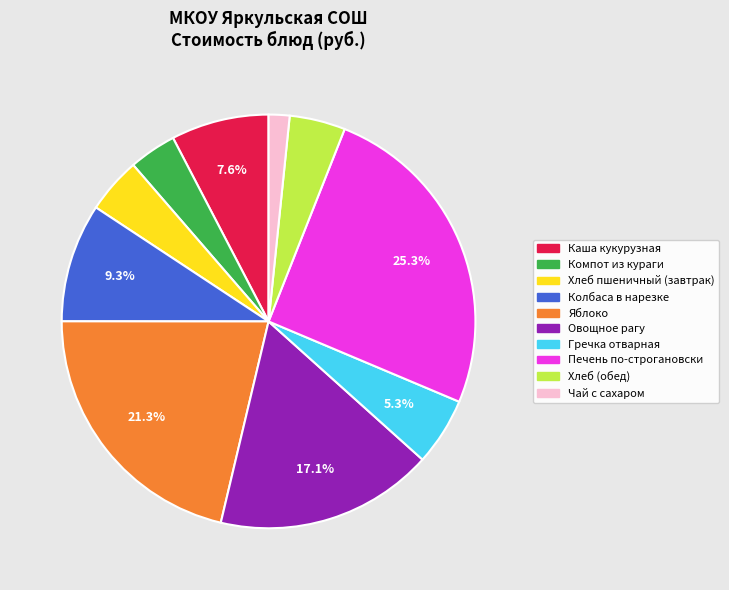

Which has a higher value, Хлеб (обед) or Каша кукурузная?

Каша кукурузная